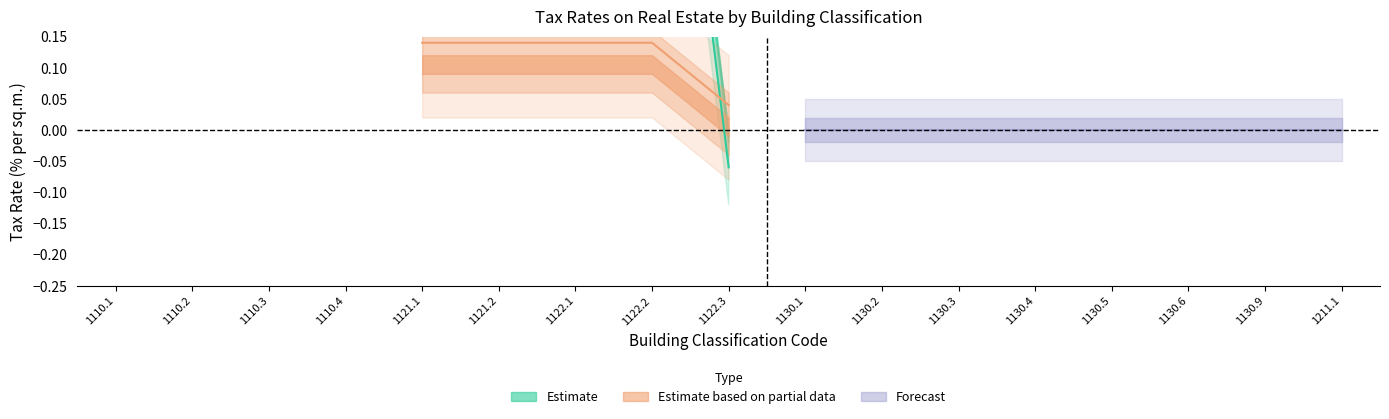

The value of for_legal at 1130.4 is -0.7. True or false?

False